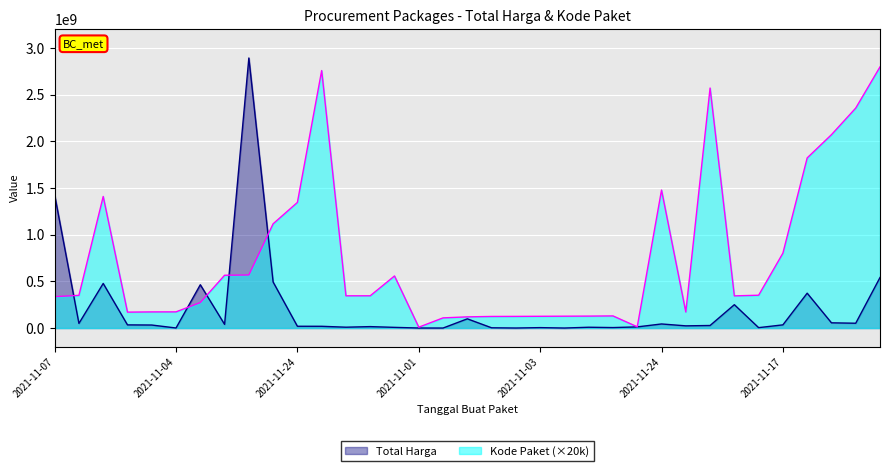

How many lines are shown in the chart?

2